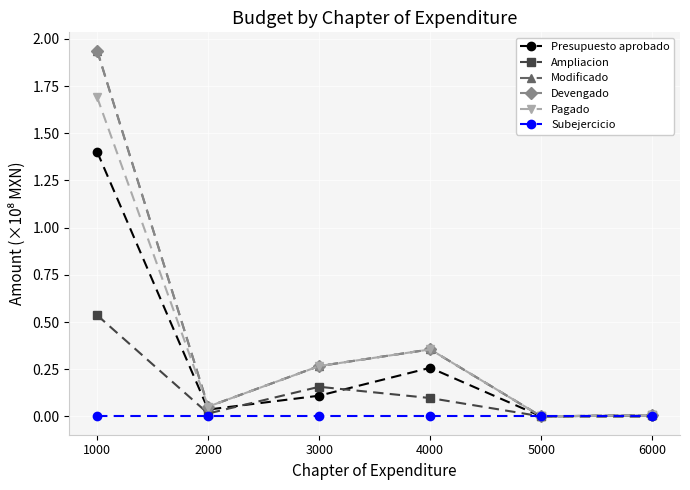

Is this an area chart (filled region under the line)?

No